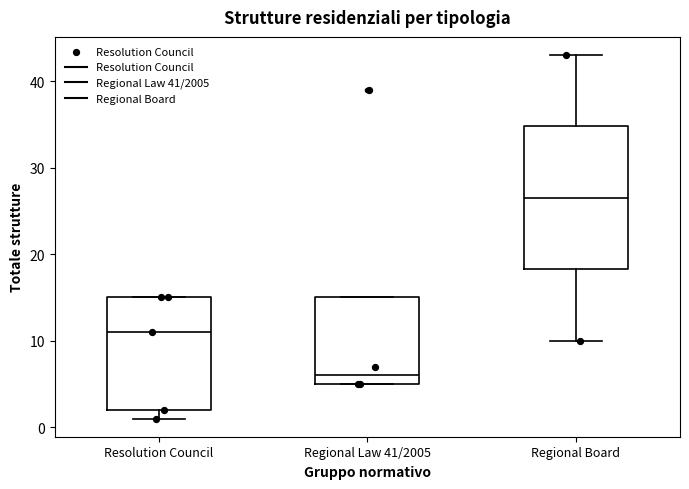

Reading left to right, read every box against the y-axis: the position of its median line, the range the box covers, and the ends of its whiskers. The values are not printed on the chart, so give them approximately, as read against the axis.

Resolution Council: median 11, box 2 to 15, whiskers 1 to 15
Regional Law 41/2005: median 6, box 5 to 15, whiskers 5 to 15
Regional Board: median 27, box 18 to 35, whiskers 10 to 43